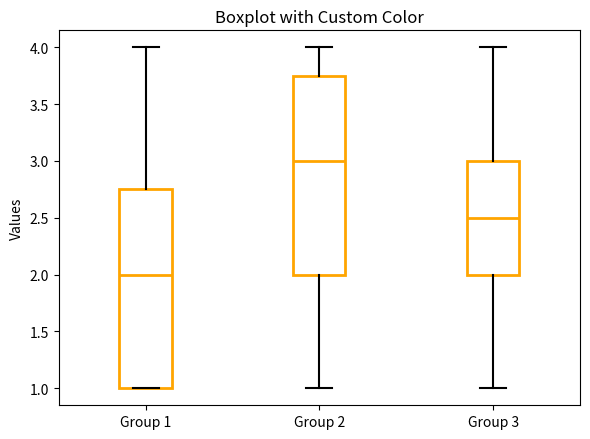

Which box has the lowest median line?

Group 1